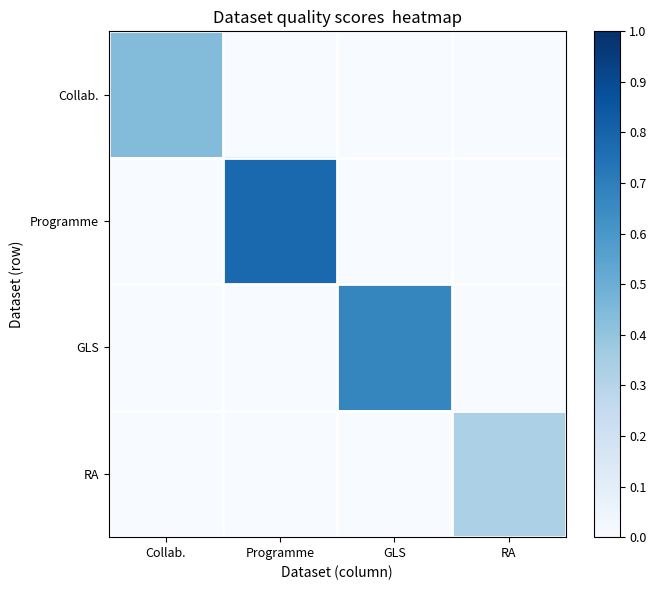

What is the total value across all series at RA?

0.3